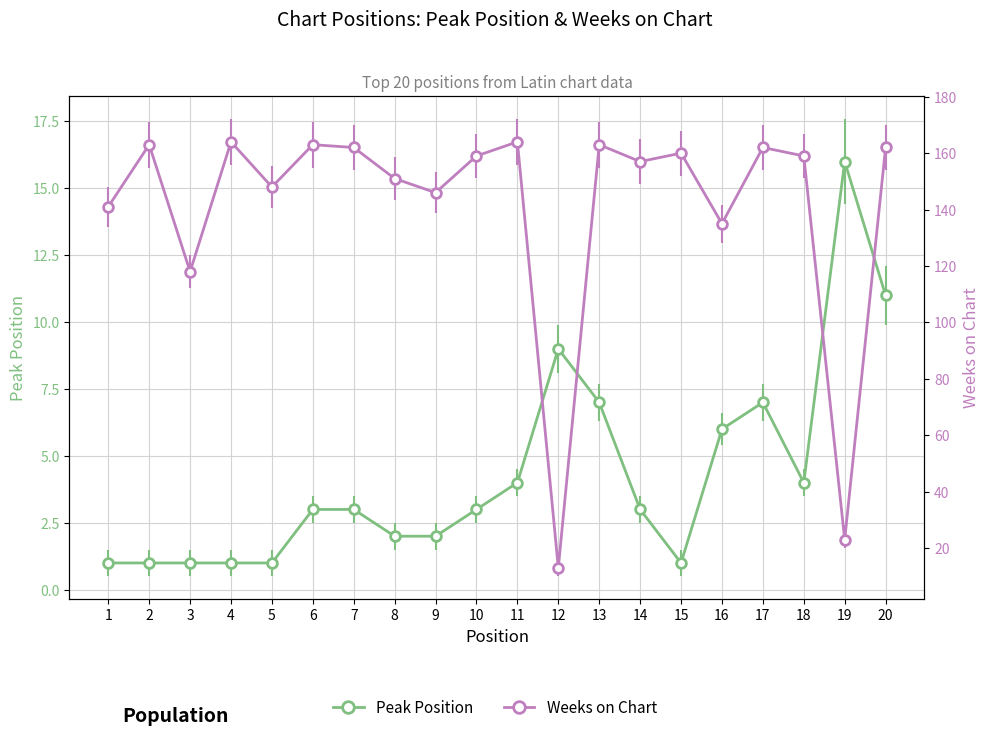

True or false: Peak Position has more than 1 points higher than both neighbors.

True